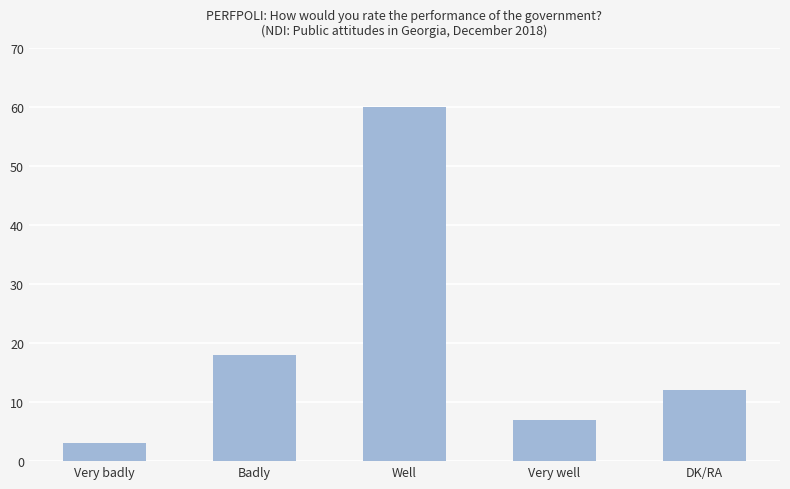

Between Very badly and Well, which is larger?

Well